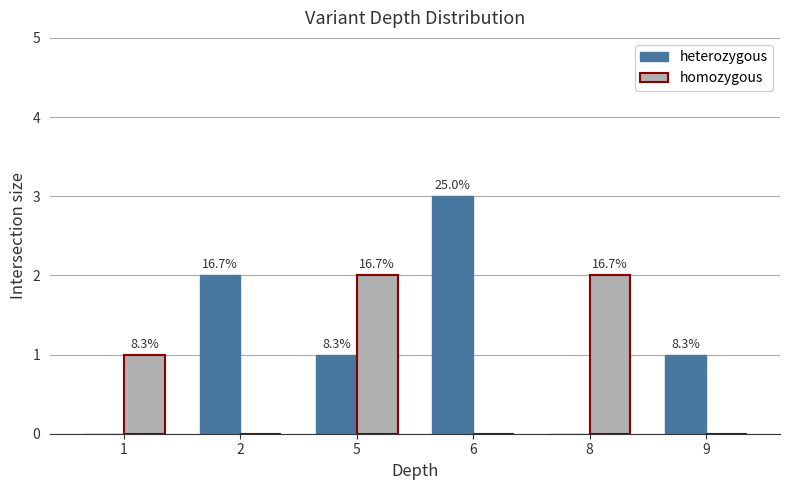

What is the maximum value shown in the chart?

3